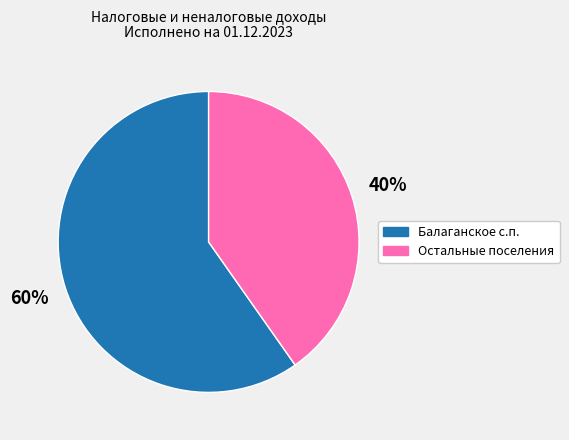

Is there any slice that represents more than half of the pie?

Yes